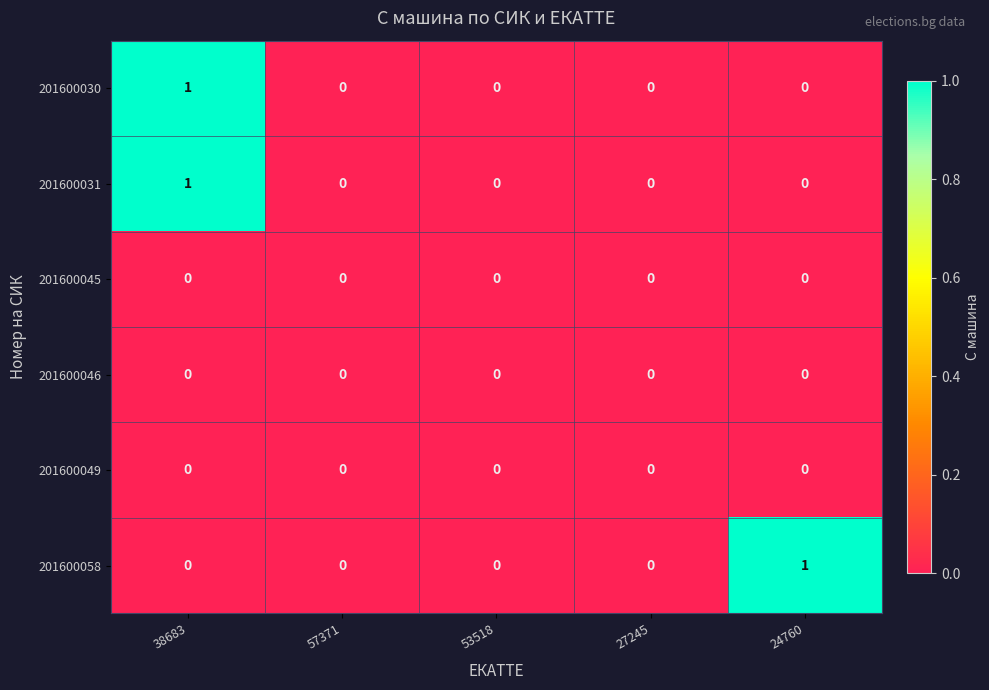

Count the number of categories in the chart.

5